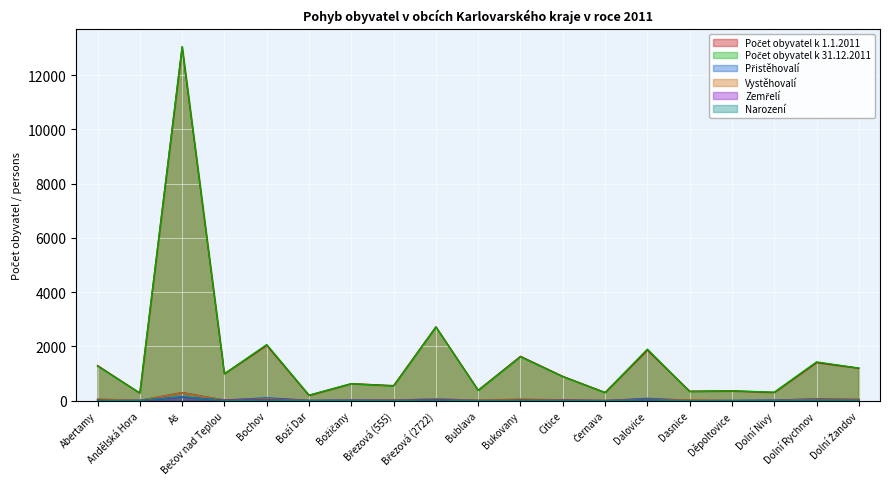

How many interior local peaks does the Počet obyvatel k 1.1.2011 series have?

8